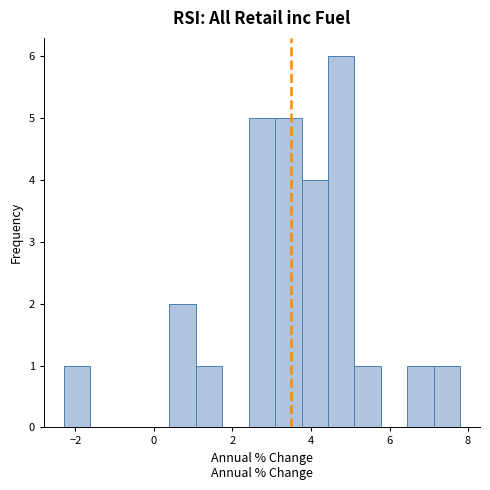

Around what value on the x-axis is the tallest bar? Give the approximate position of its centre, as read against the axis.

4.8